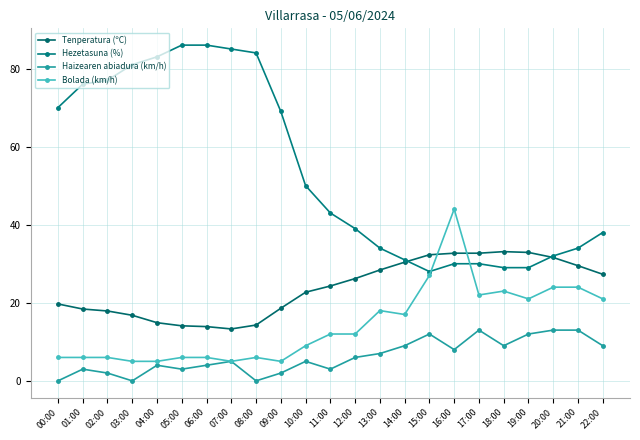

What is the difference between the maximum and minimum values in the Hezetasuna (%) series?

58.0